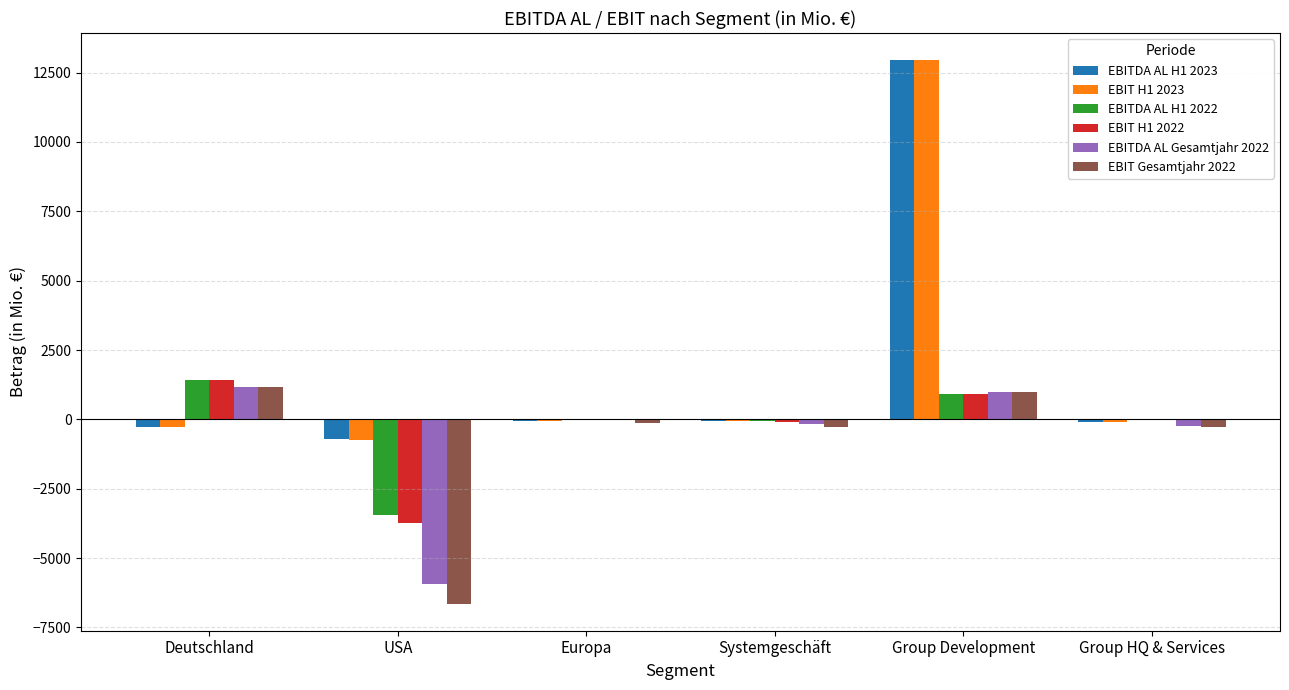

Does the chart contain stacked bars?

No